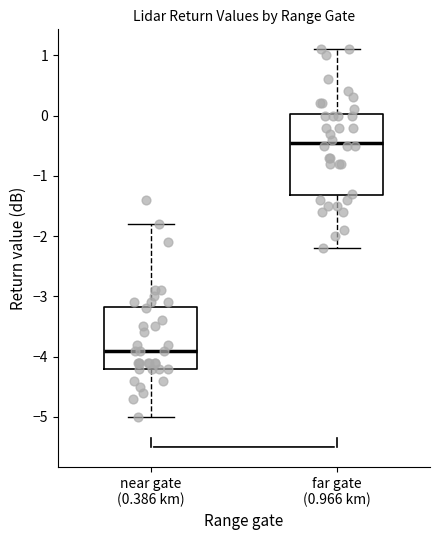

Reading left to right, transcribe this box plot: for each box, give where its median line is, the range the box spans, and where its two whiskers end, as read against the y-axis. The values are not printed on the chart, so give them approximately, as read against the axis.

near gate (0.386 km): median -3.9, box -4.2 to -3.2, whiskers -5.0 to -1.8
far gate (0.966 km): median -0.4, box -1.3 to 0.0, whiskers -2.2 to 1.1